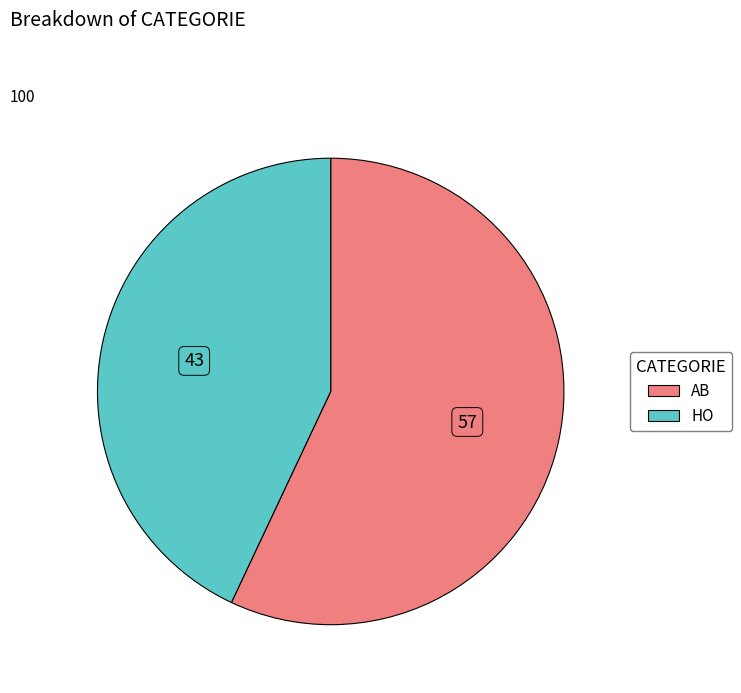

Which slice is the smallest?

HO